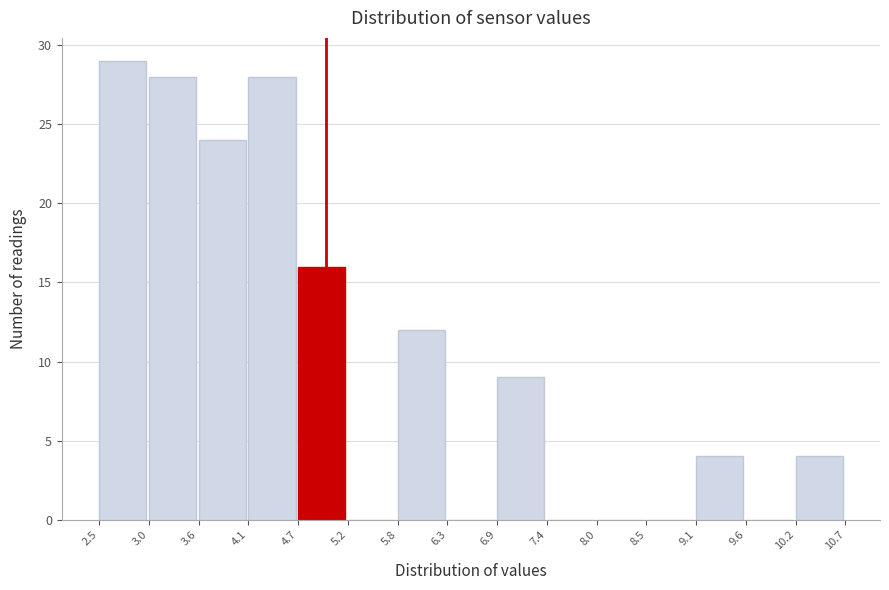

Over which range of the x-axis is the bar tallest?

2.5 to 3.0